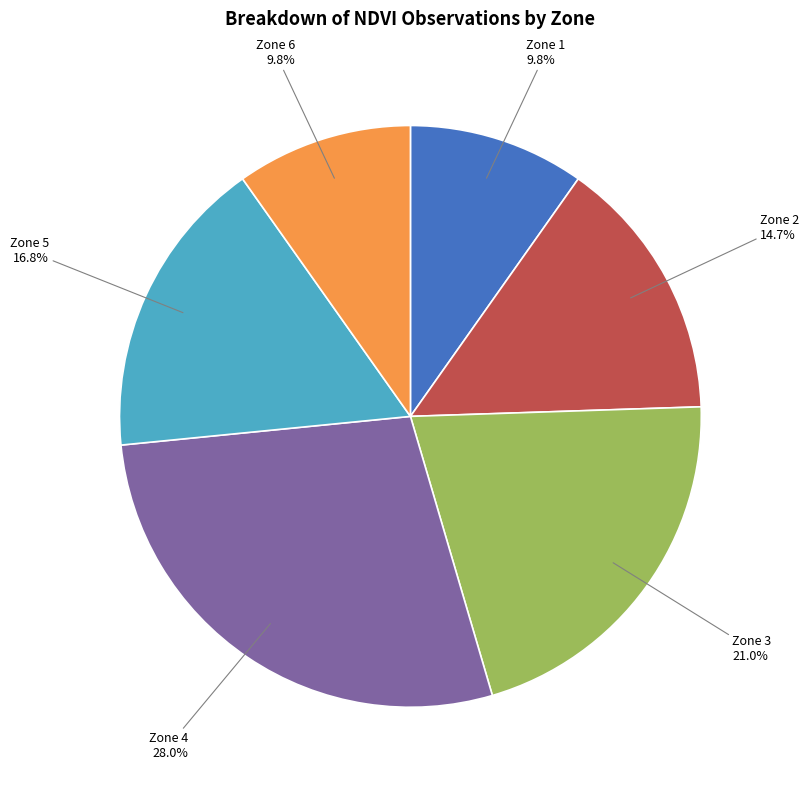

To the nearest percent, what is the average slice percentage?

17%